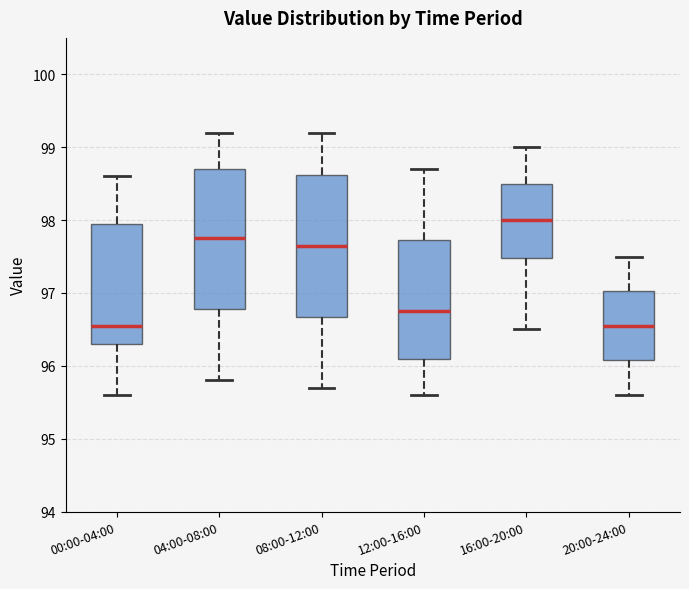

Reading left to right, read every box against the y-axis: the position of its median line, the range the box covers, and the ends of its whiskers. The values are not printed on the chart, so give them approximately, as read against the axis.

00:00-04:00: median 96.6, box 96.3 to 98.0, whiskers 95.6 to 98.6
04:00-08:00: median 97.8, box 96.8 to 98.7, whiskers 95.8 to 99.2
08:00-12:00: median 97.7, box 96.7 to 98.6, whiskers 95.7 to 99.2
12:00-16:00: median 96.8, box 96.1 to 97.7, whiskers 95.6 to 98.7
16:00-20:00: median 98.0, box 97.5 to 98.5, whiskers 96.5 to 99.0
20:00-24:00: median 96.6, box 96.1 to 97.0, whiskers 95.6 to 97.5